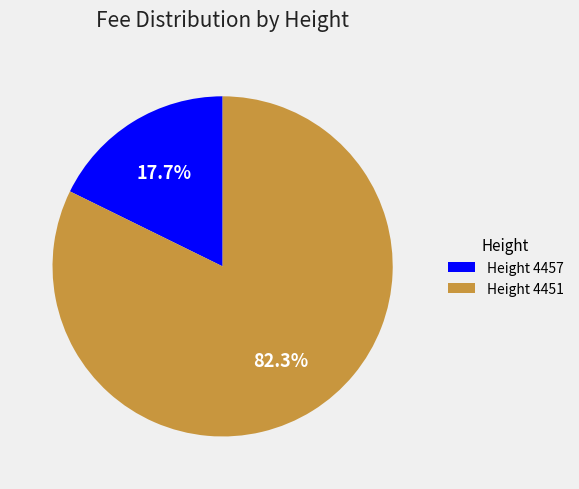

What portion of the pie excludes Height 4451?

17.7%